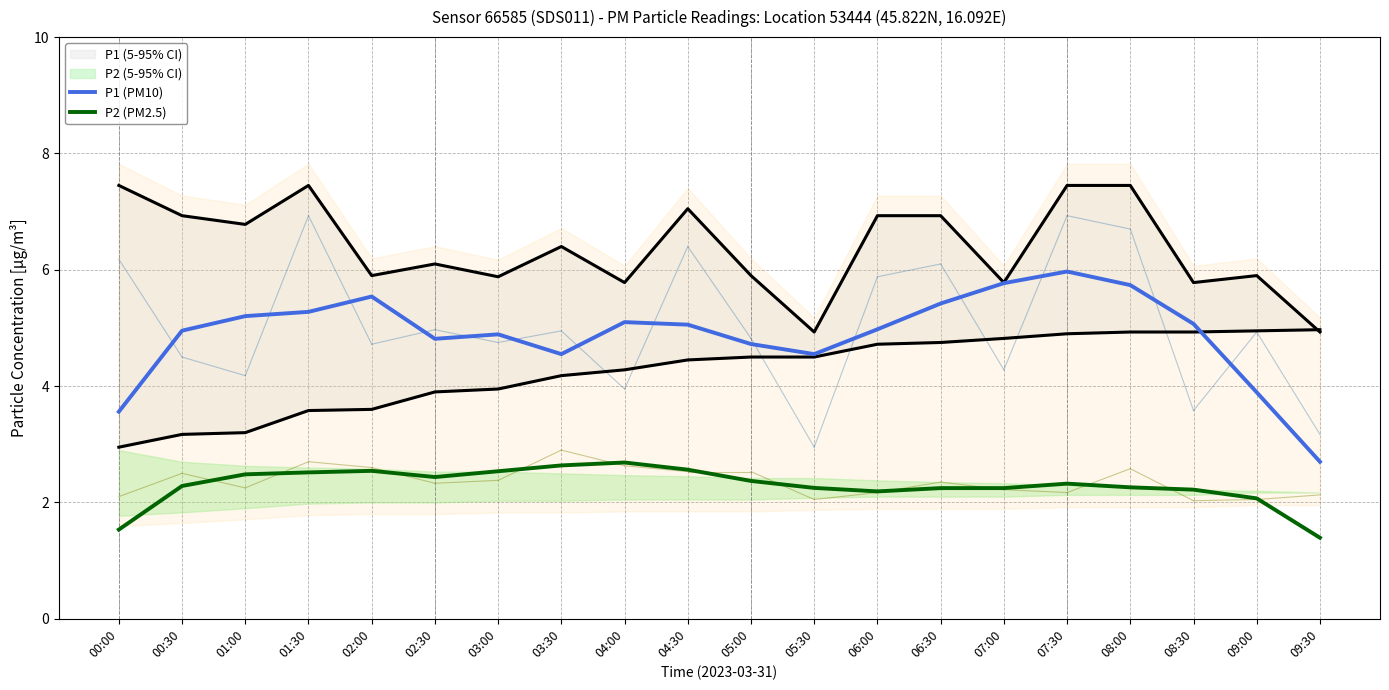

Count the number of data series in this chart.

2